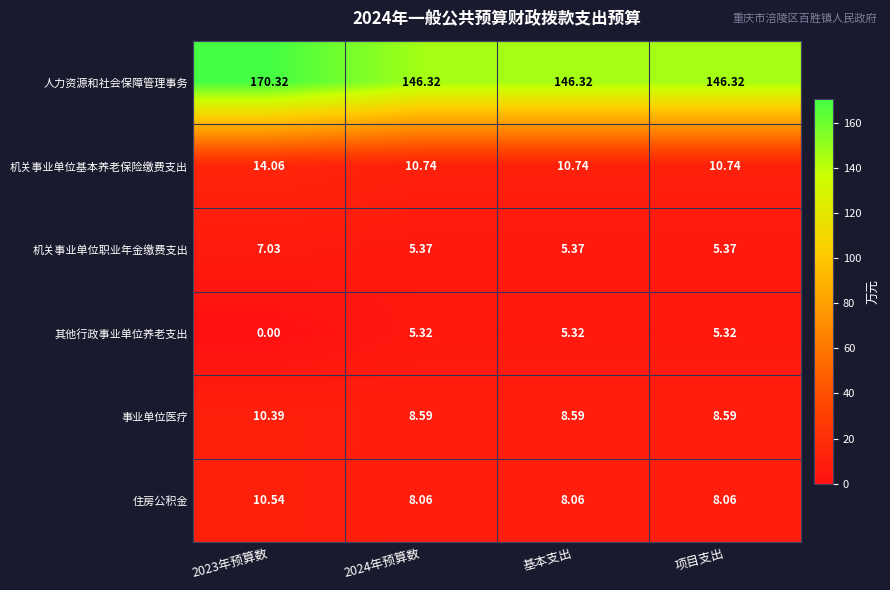

Which series has the widest spread of values?

人力资源和社会保障管理事务